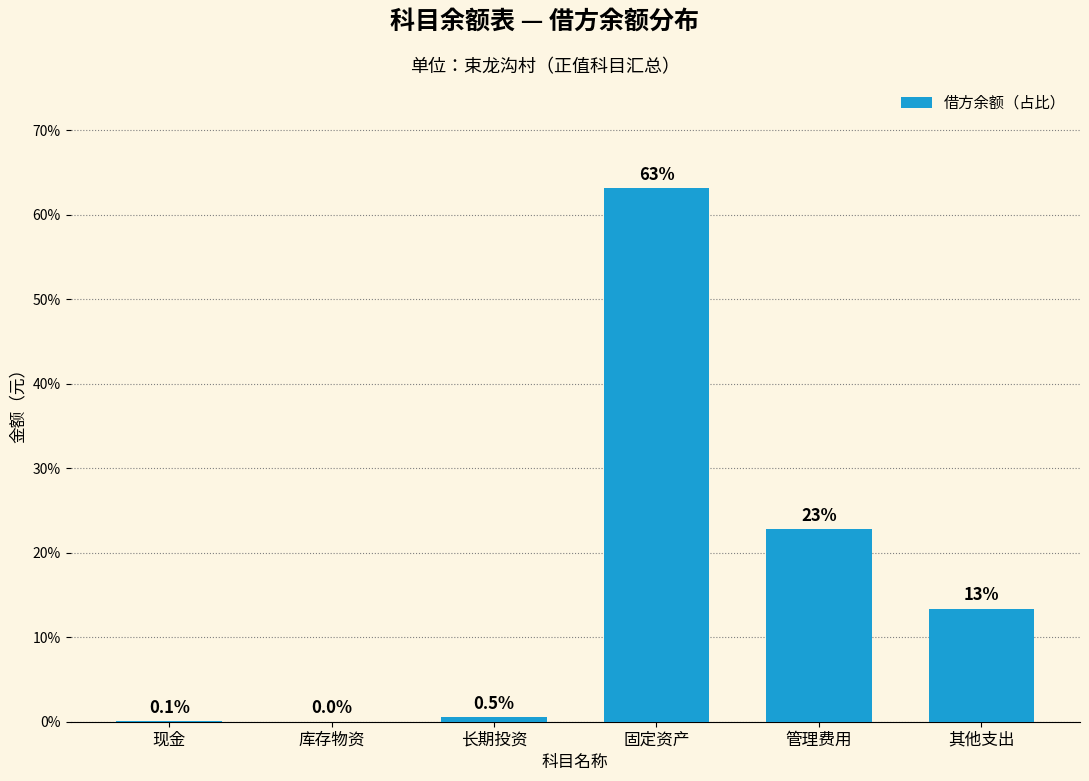

Where does the data first go above 13?

固定资产